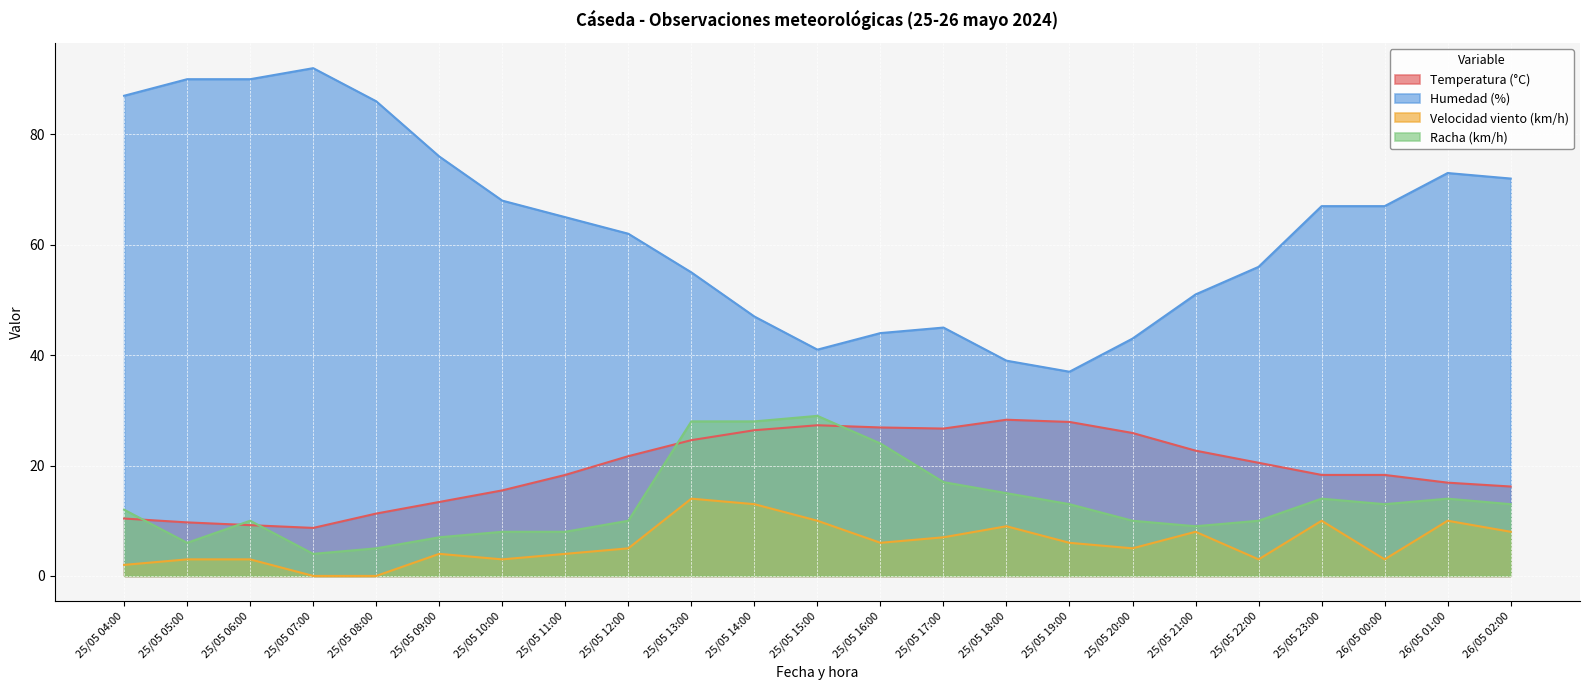

In Racha (km/h), how many points are higher than both neighbors (excluding endpoints)?

4